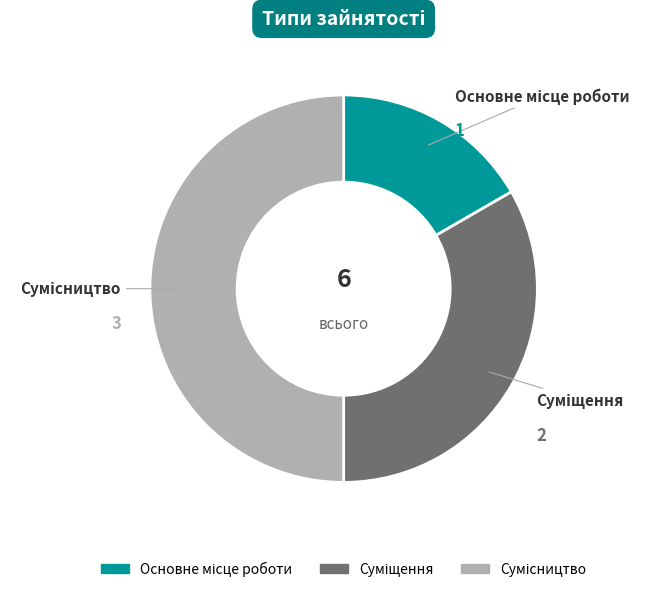

To the nearest percent, what is the difference between the largest and smallest slice percentages?

33%